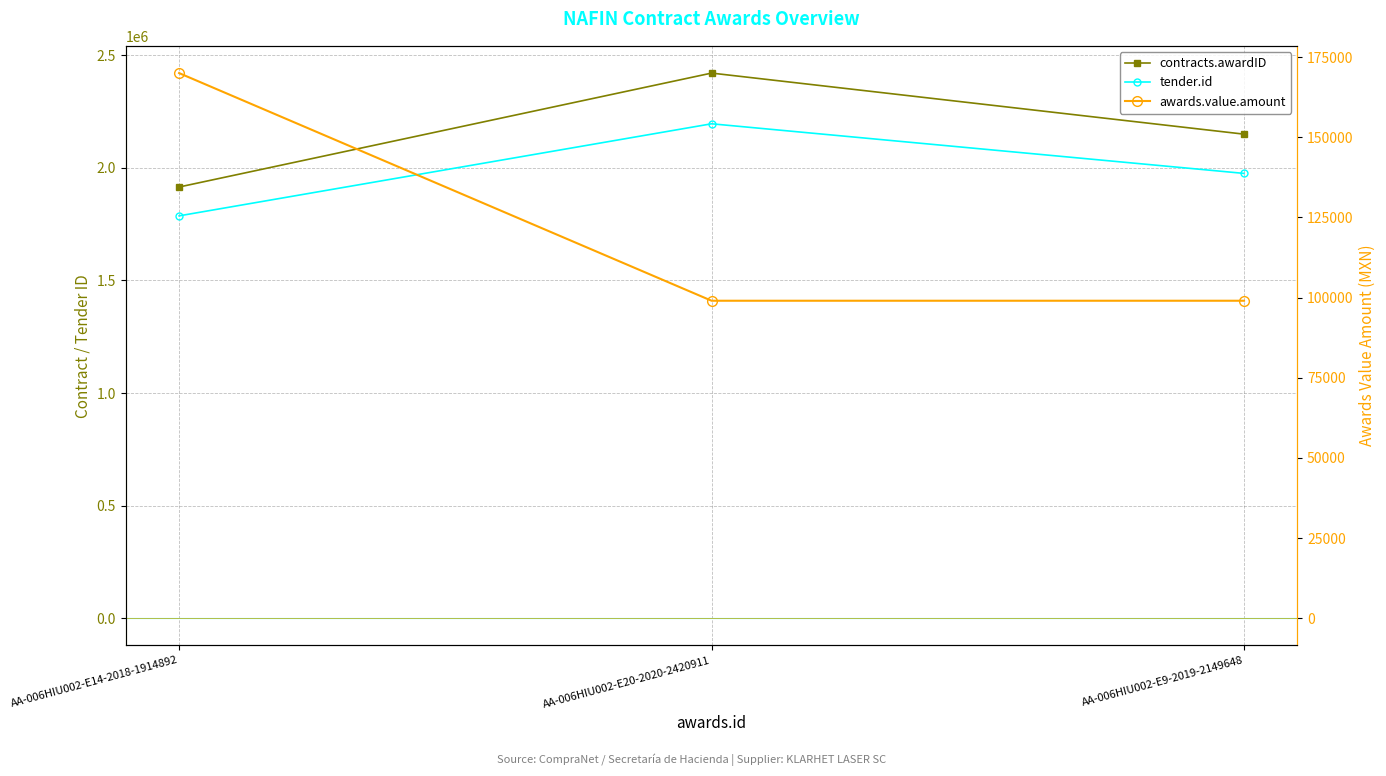

What is the total value across all series at AA-006HIU002-E14-2018-1914892?

3871735